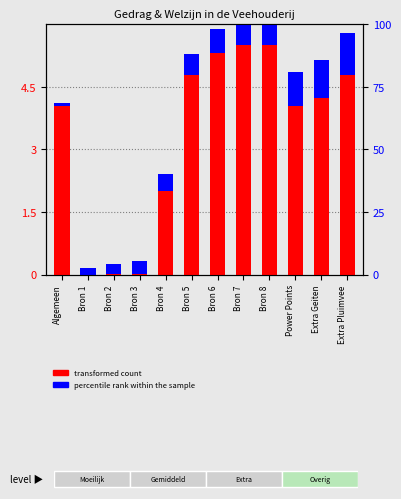

What is the label of the 11th bar from the right?

Bron 1